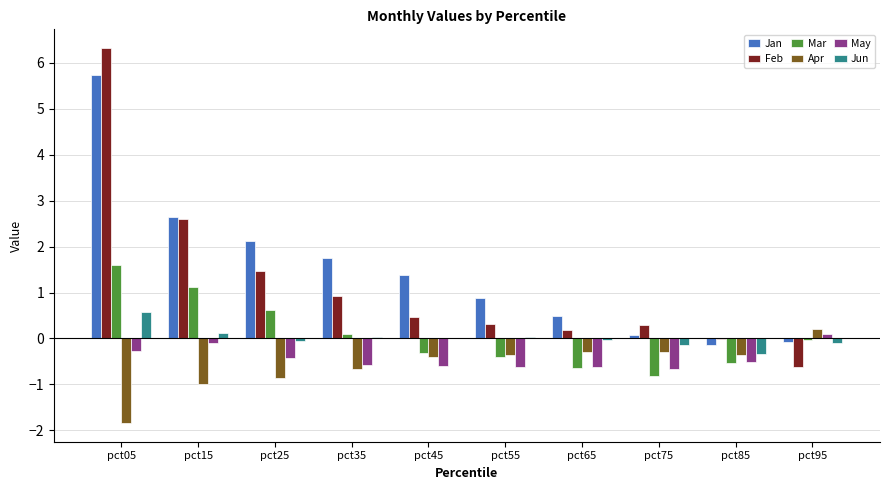

Which series has the largest total across all categories?

Jan